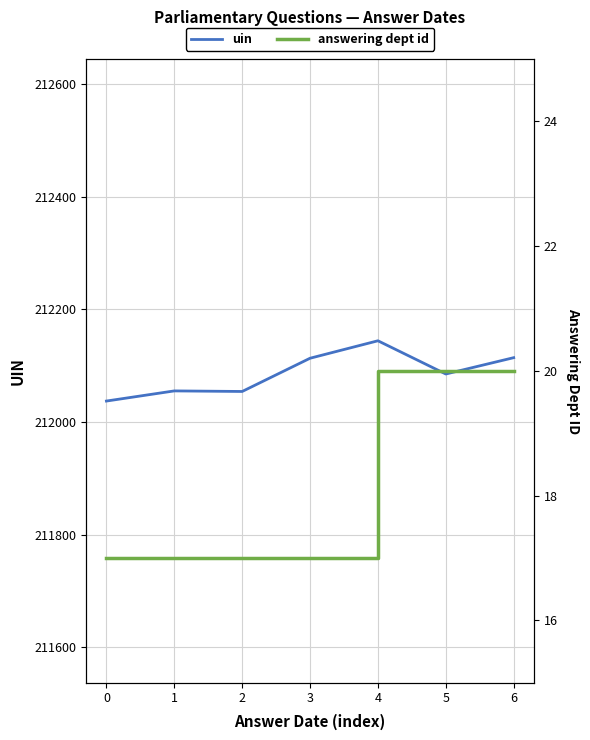

Reading right to left, list all the values displayed in this chart.

uin: 6=212114	5=212085	4=212144	3=212113	2=212054	1=212055	0=212037
answering dept id: 6=20	5=20	4=20	3=17	2=17	1=17	0=17